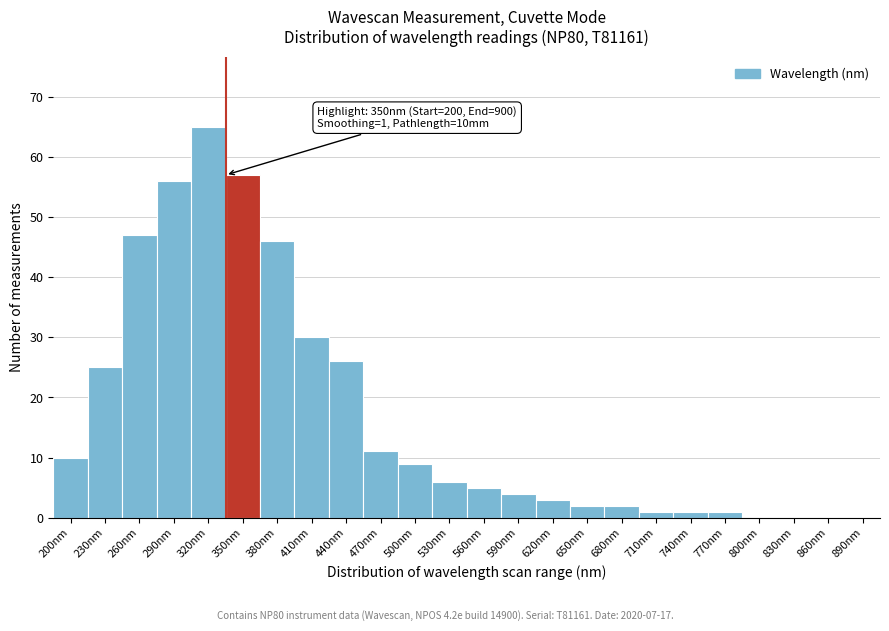

Reading left to right, what are all the values shown in this chart?

200nm=10	230nm=25	260nm=47	290nm=56	320nm=65	350nm=57	380nm=46	410nm=30	440nm=26	470nm=11	500nm=9	530nm=6	560nm=5	590nm=4	620nm=3	650nm=2	680nm=2	710nm=1	740nm=1	770nm=1	800nm=0	830nm=0	860nm=0	890nm=0